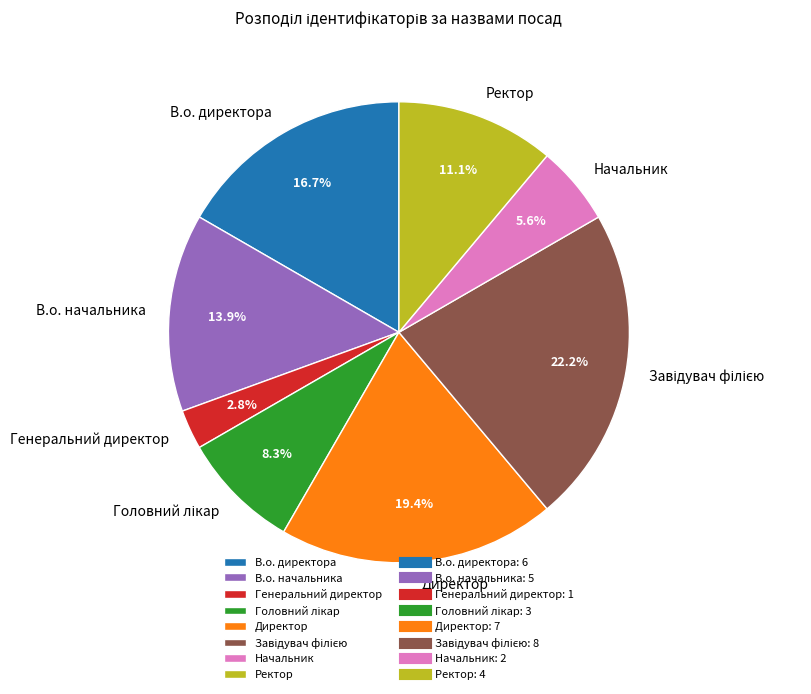

Is Директор the majority of the pie?

No